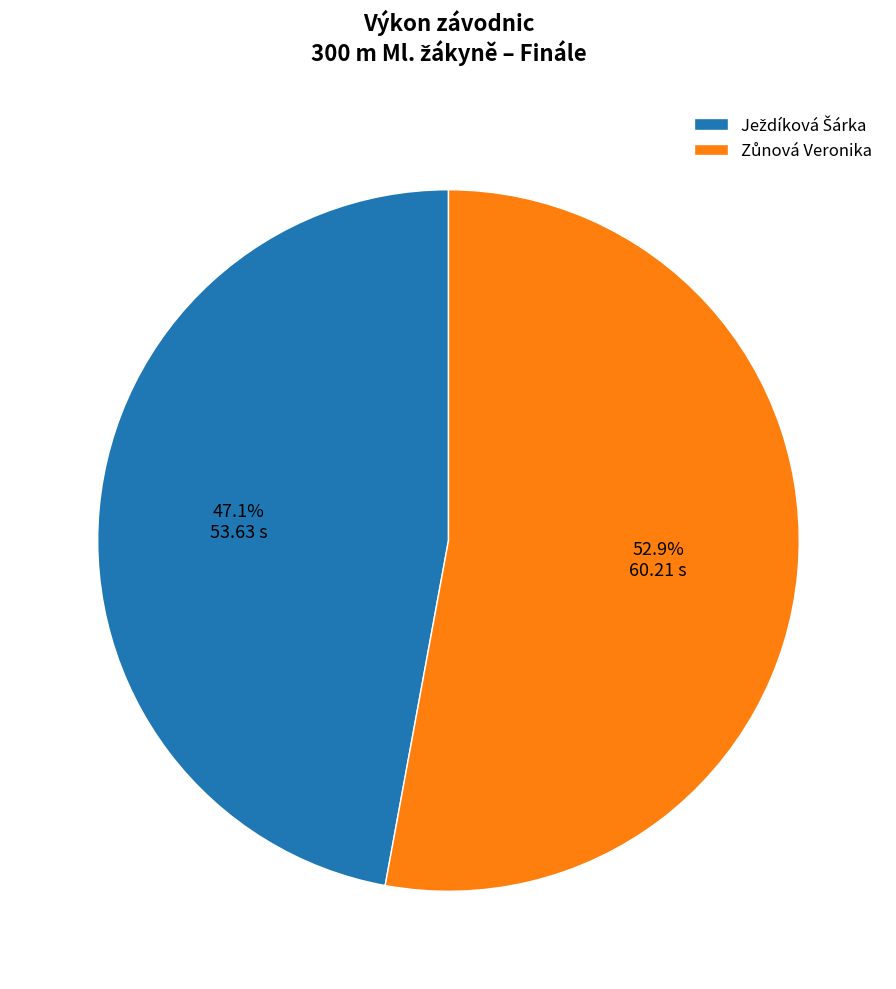

Does any single category account for the majority?

Yes